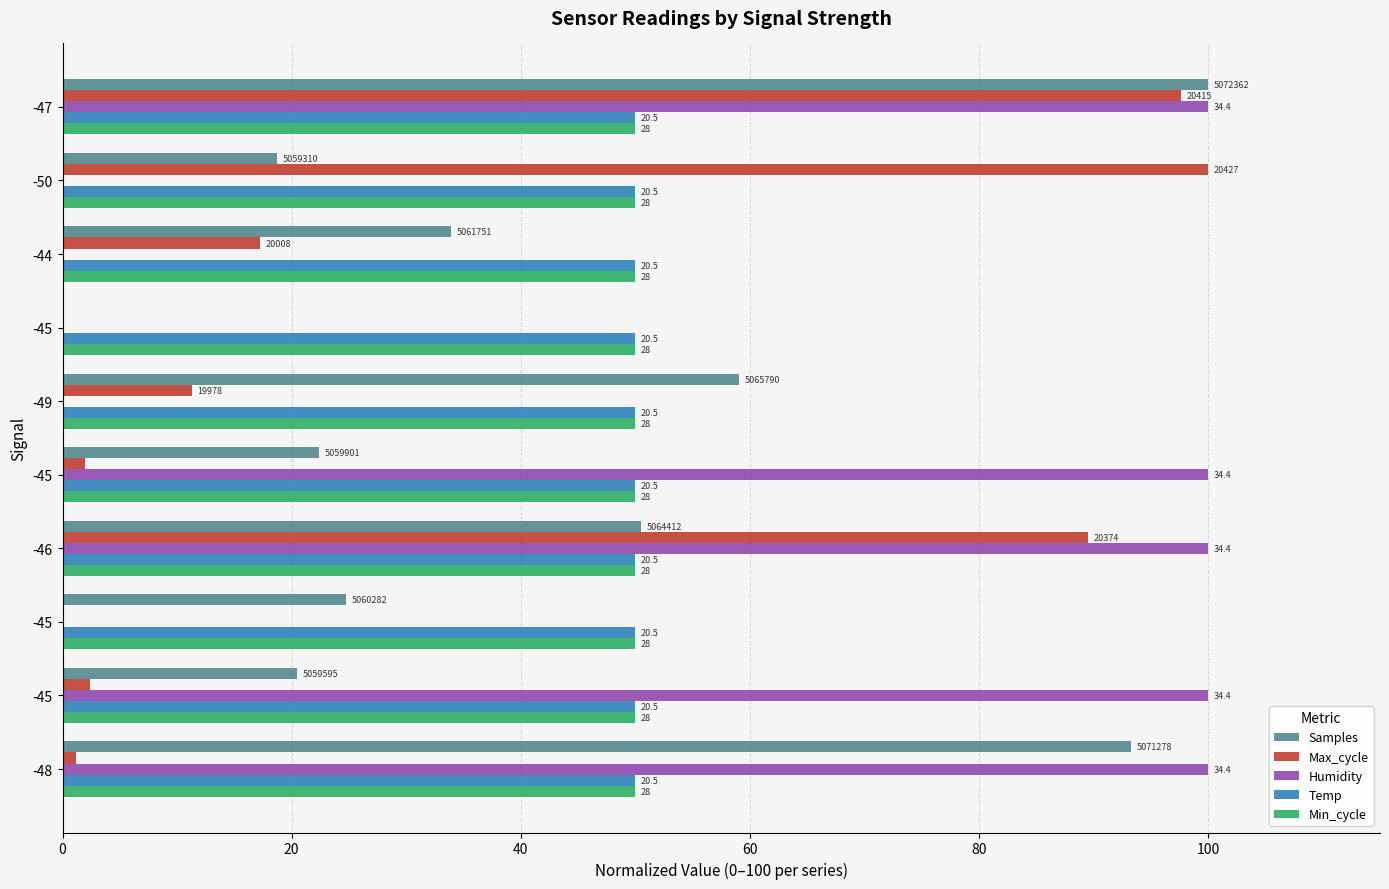

What are all the series names shown in the legend?

Samples, Max_cycle, Humidity, Temp, Min_cycle